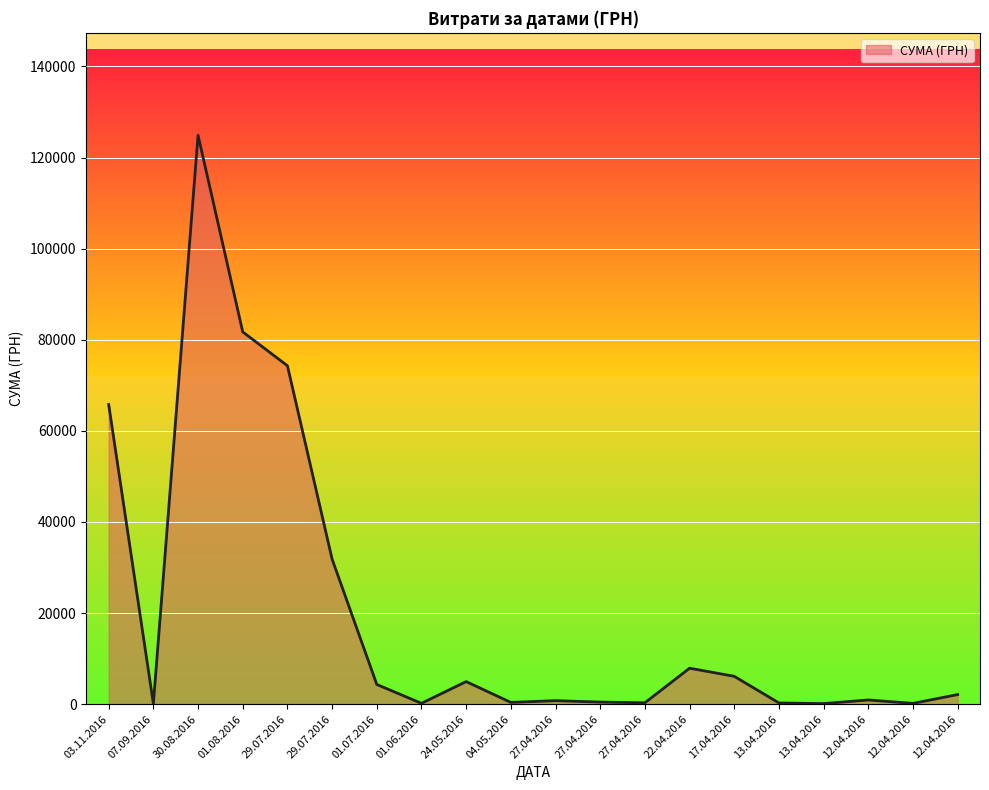

Rank the categories by value from highest to lowest.

30.08.2016, 01.08.2016, 29.07.2016, 03.11.2016, 29.07.2016, 22.04.2016, 17.04.2016, 24.05.2016, 01.07.2016, 12.04.2016, 12.04.2016, 27.04.2016, 27.04.2016, 04.05.2016, 27.04.2016, 13.04.2016, 01.06.2016, 12.04.2016, 13.04.2016, 07.09.2016